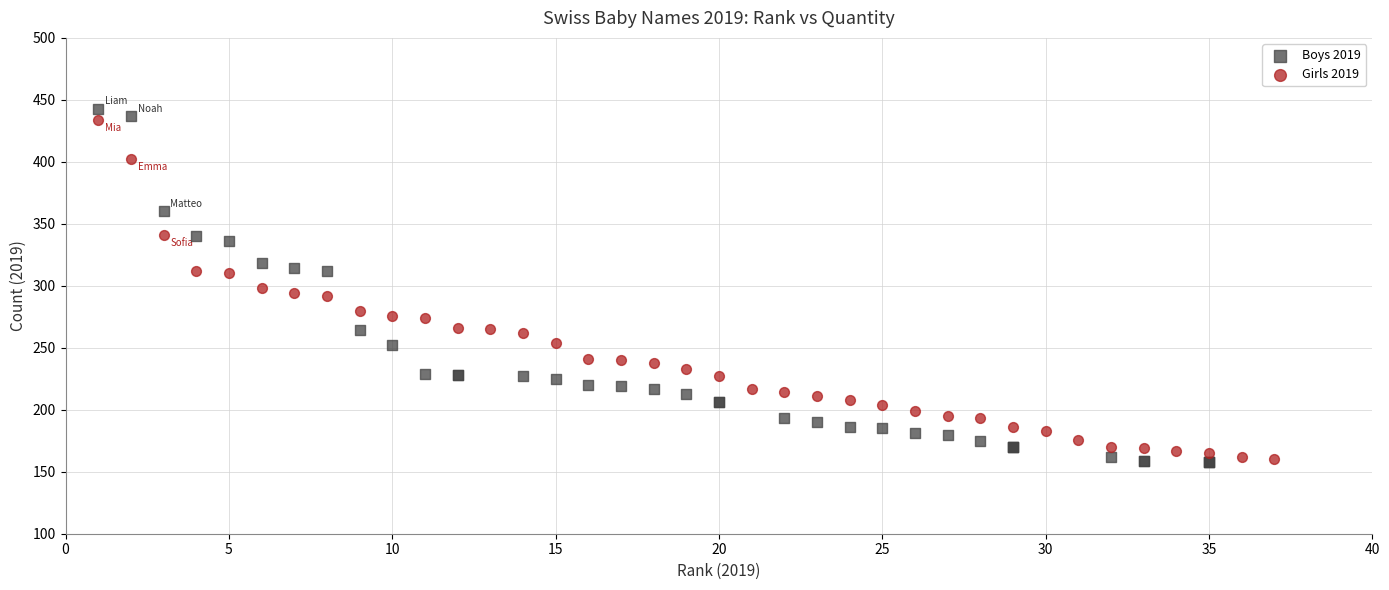

Which series has the largest Y range (max minus min)?

Boys 2019